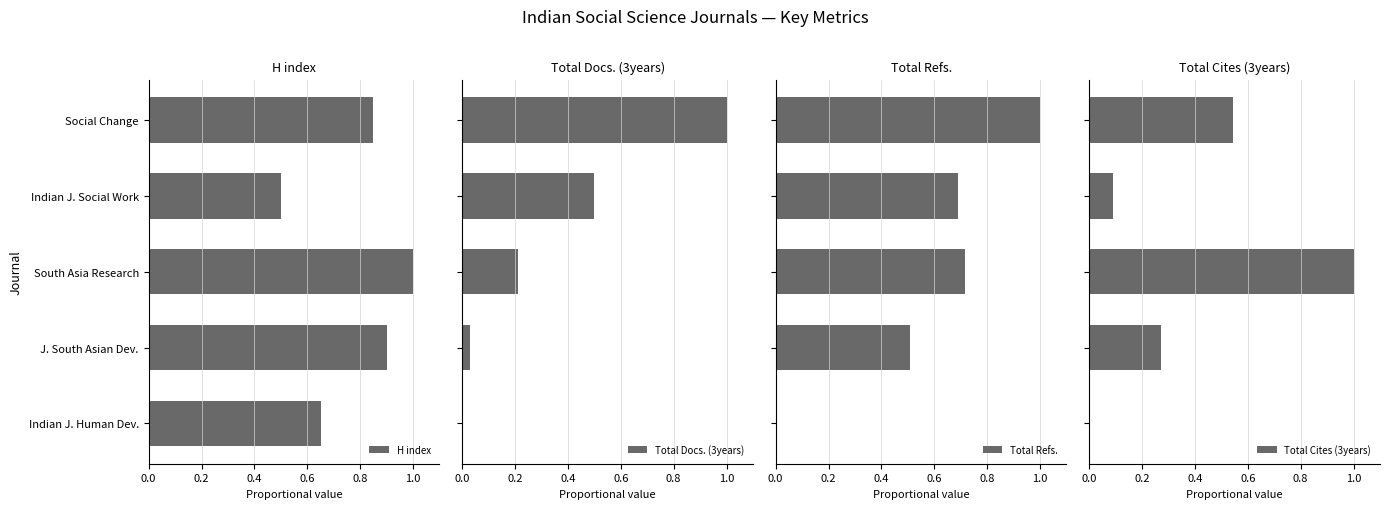

What is the sum of all Total Refs. values?

2.9